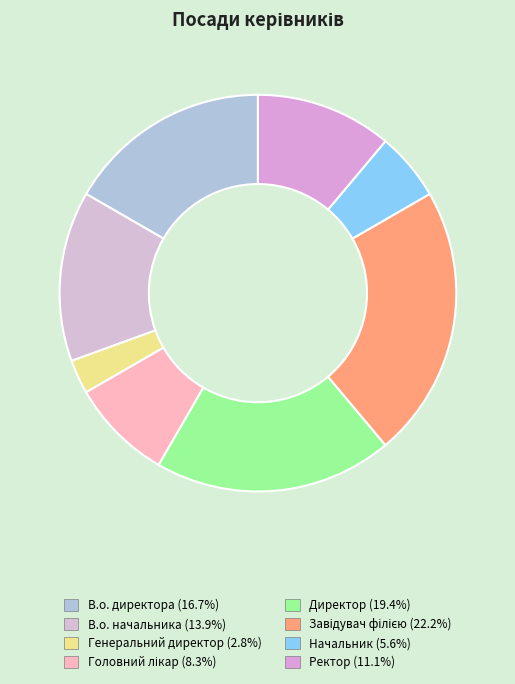

Is there any slice that represents more than half of the pie?

No